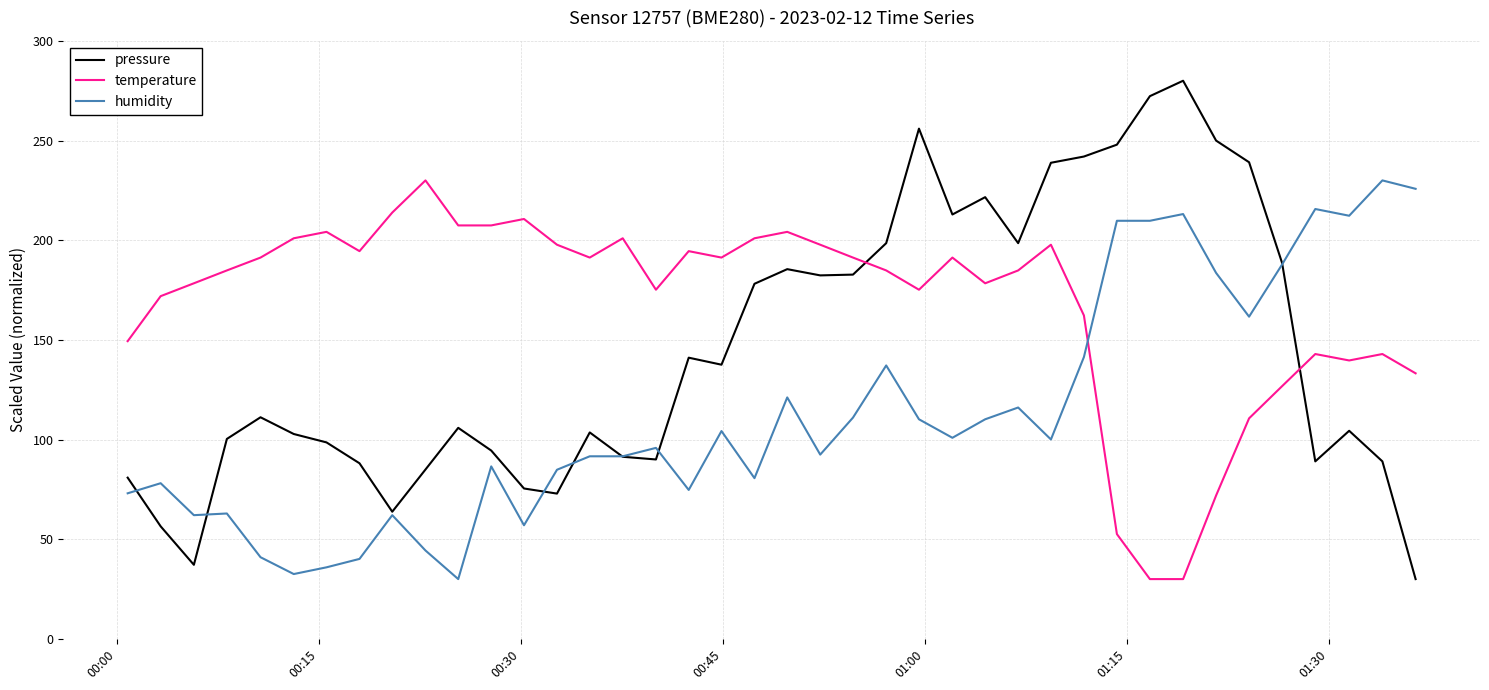

Which series has the largest total across all categories?

temperature